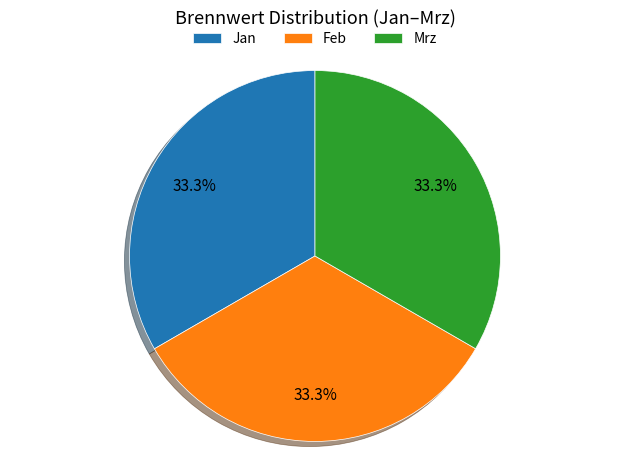

To the nearest percent, what percentage of the pie is Jan?

33%